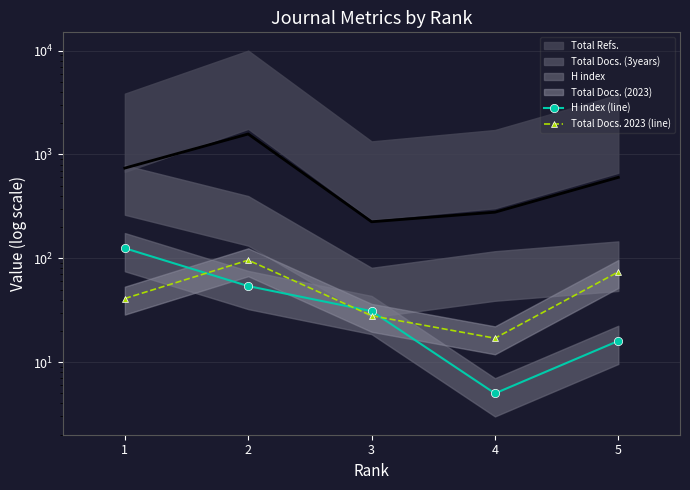

How many intersections are there between H index (line) and Total Docs. 2023 (line)?

3